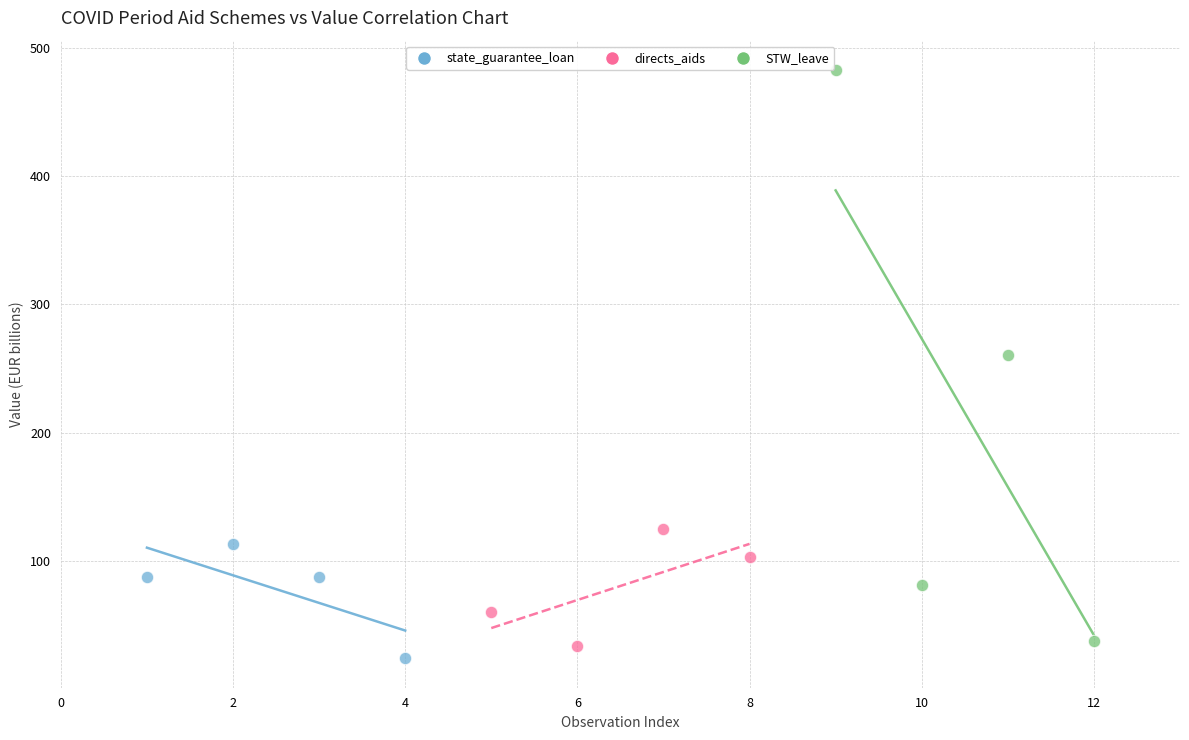

What are all the series names shown in the legend?

state_guarantee_loan, directs_aids, STW_leave